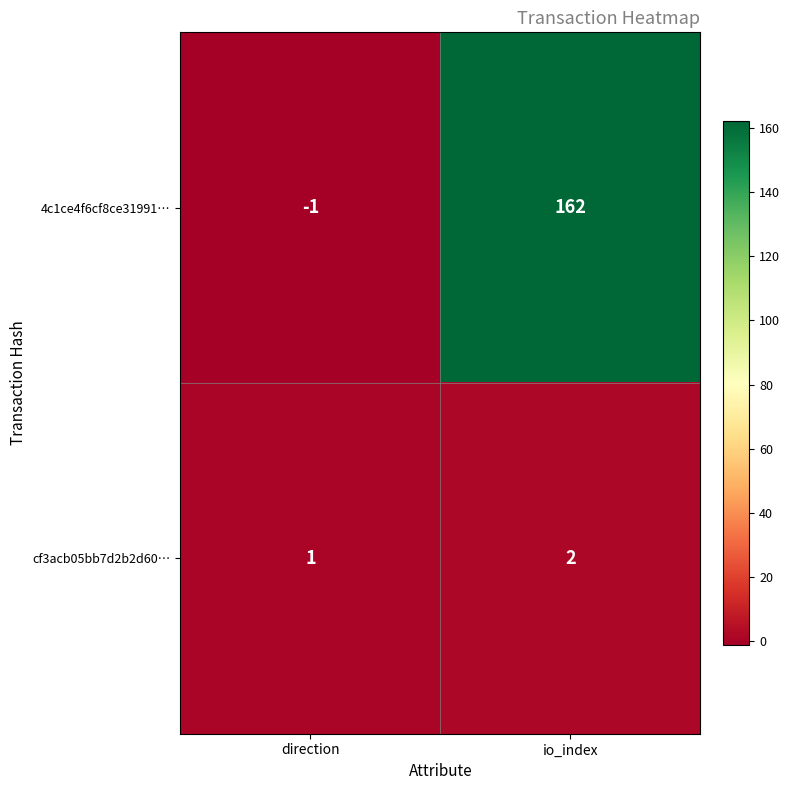

What is the spread (max minus min) of values at direction?

2